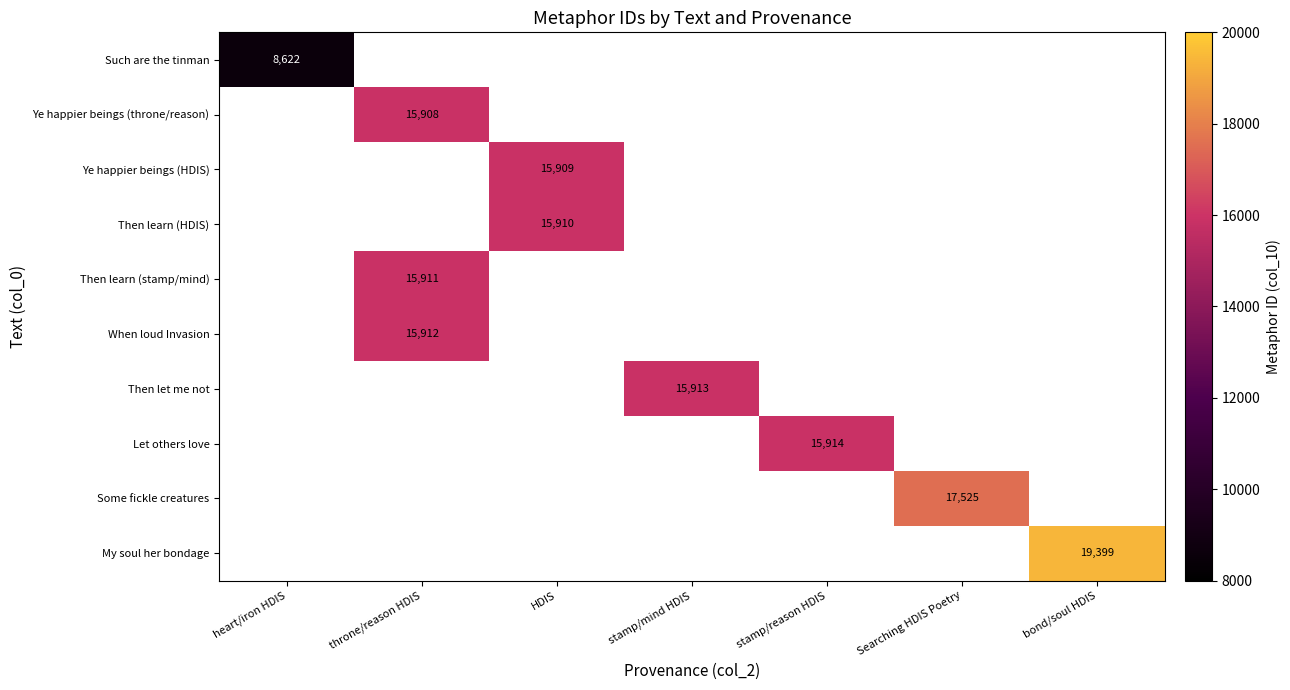

The value of Then learn (HDIS) at HDIS is 15910. True or false?

True